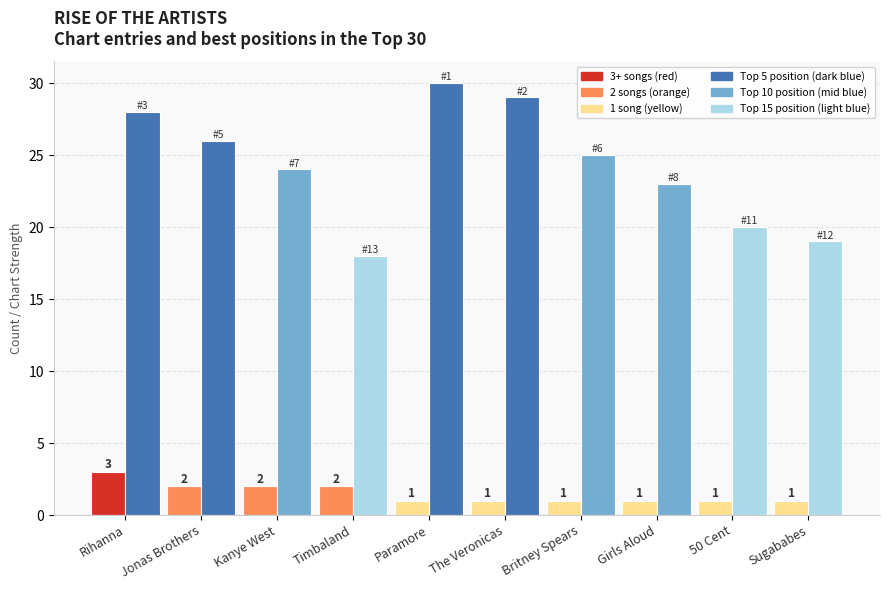

What is the total value across all series at Girls Aloud?

24